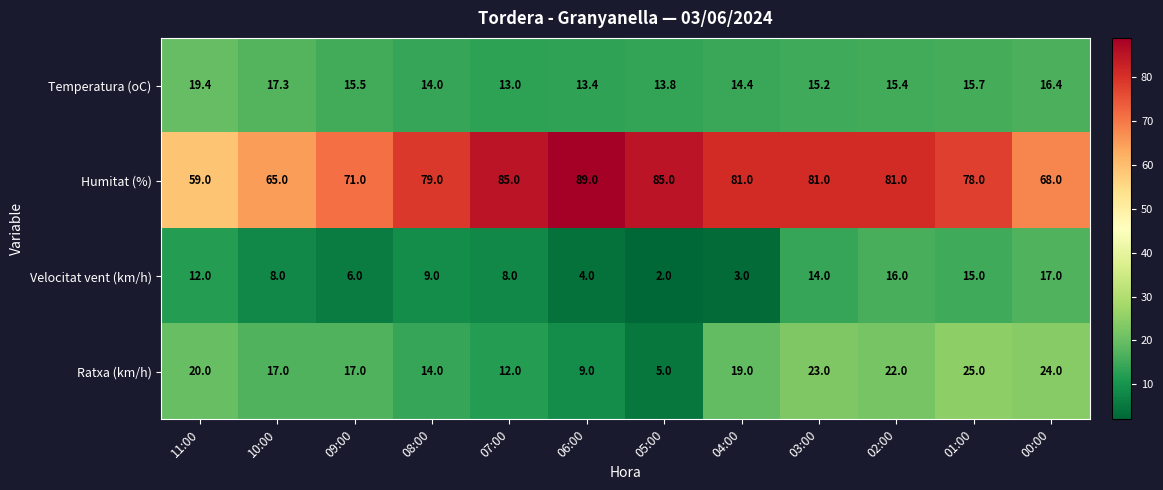

At how many categories does at least one series exceed 3?

12